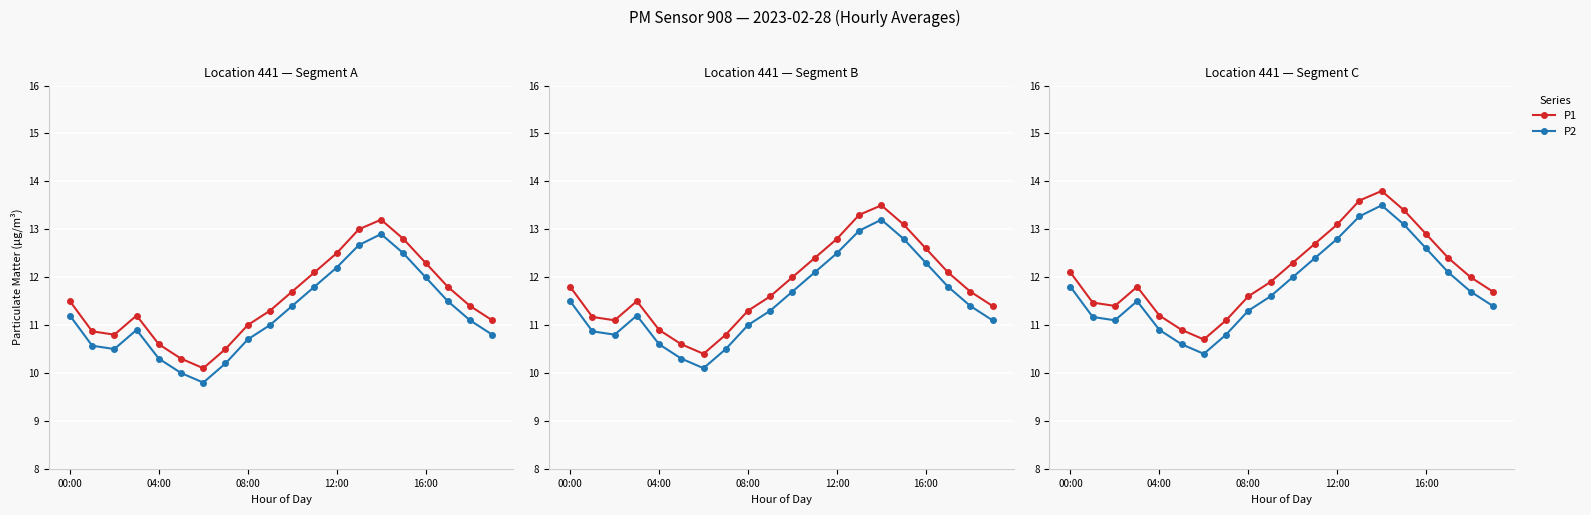

Rank the series at 10 from highest to lowest value.

P1, P2